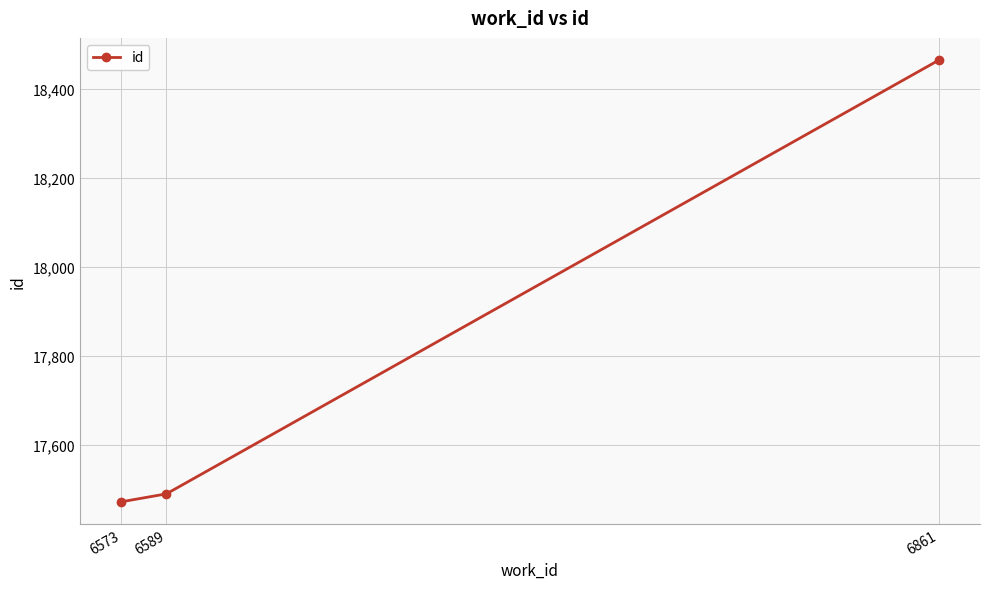

List the labels in order of value, largest first.

6861, 6589, 6573